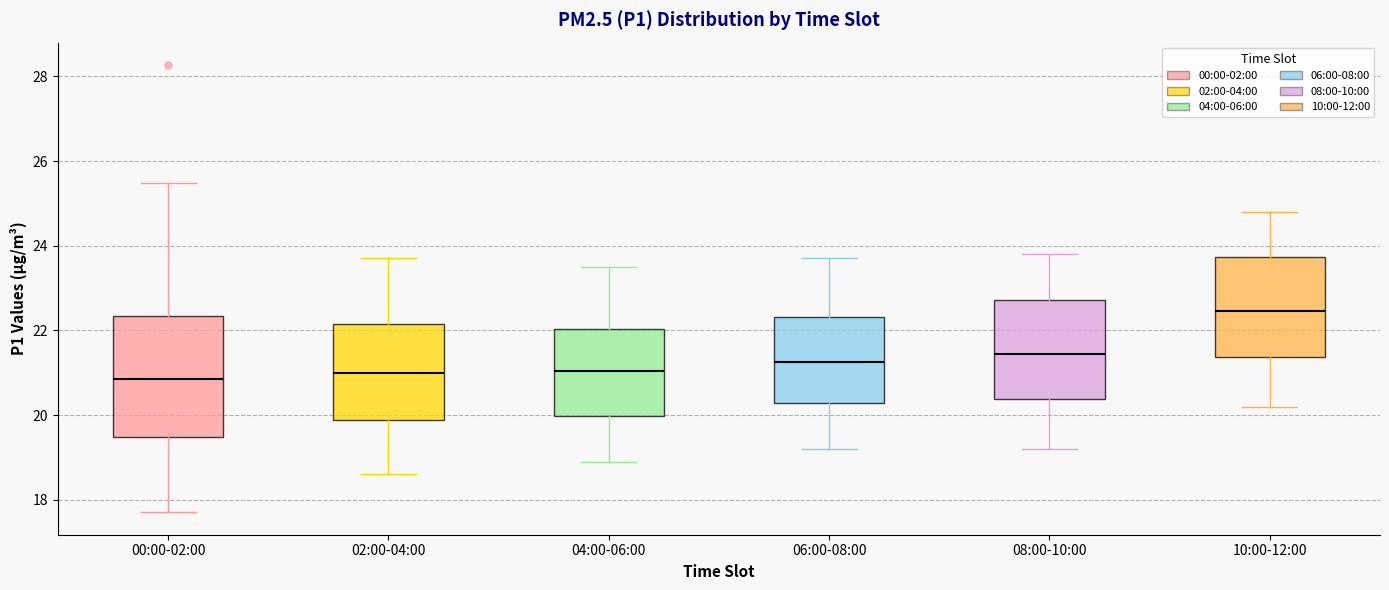

Comparing the boxes themselves (not the whiskers), which one is the tallest?

00:00-02:00